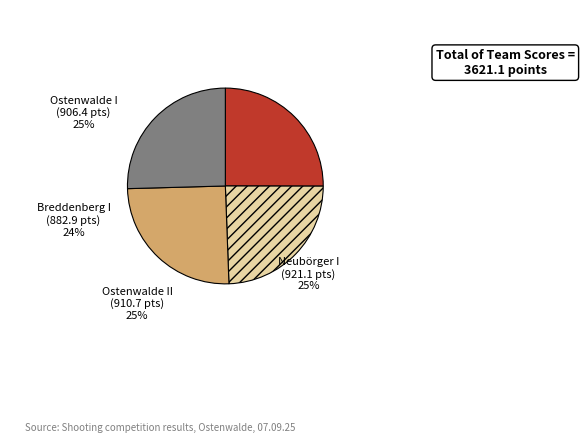

To the nearest percent, what portion does Breddenberg I represent?

24%